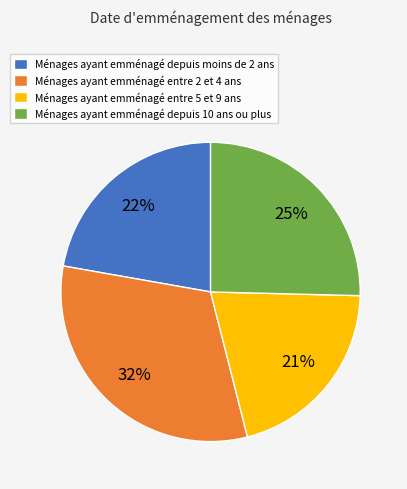

To the nearest percent, what is the average slice percentage?

25%